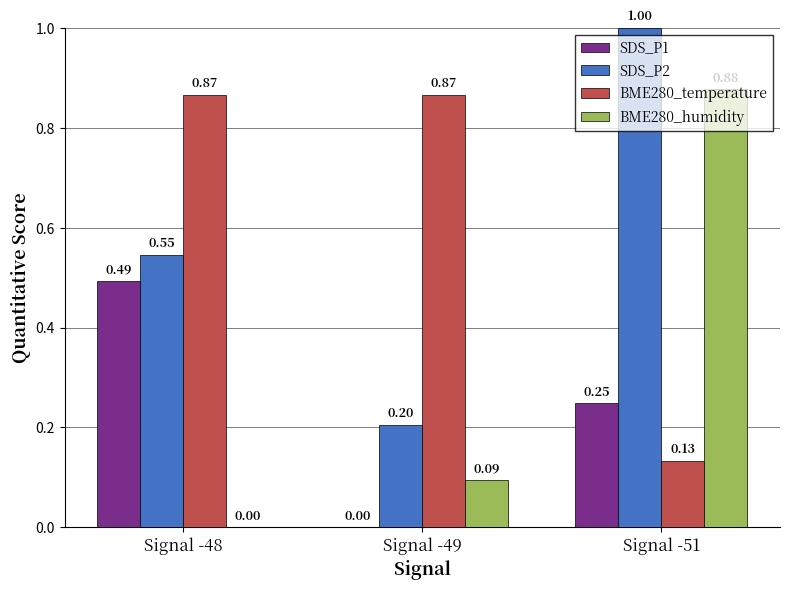

Which series has the largest total across all categories?

BME280_temperature